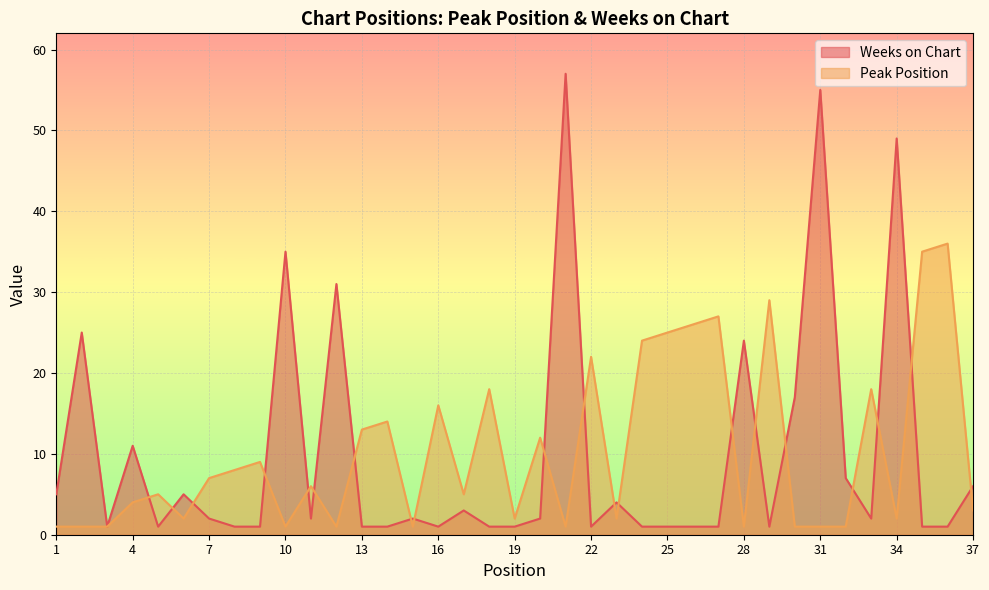

Between 28 and 36, which series saw the biggest shift?

Peak Position